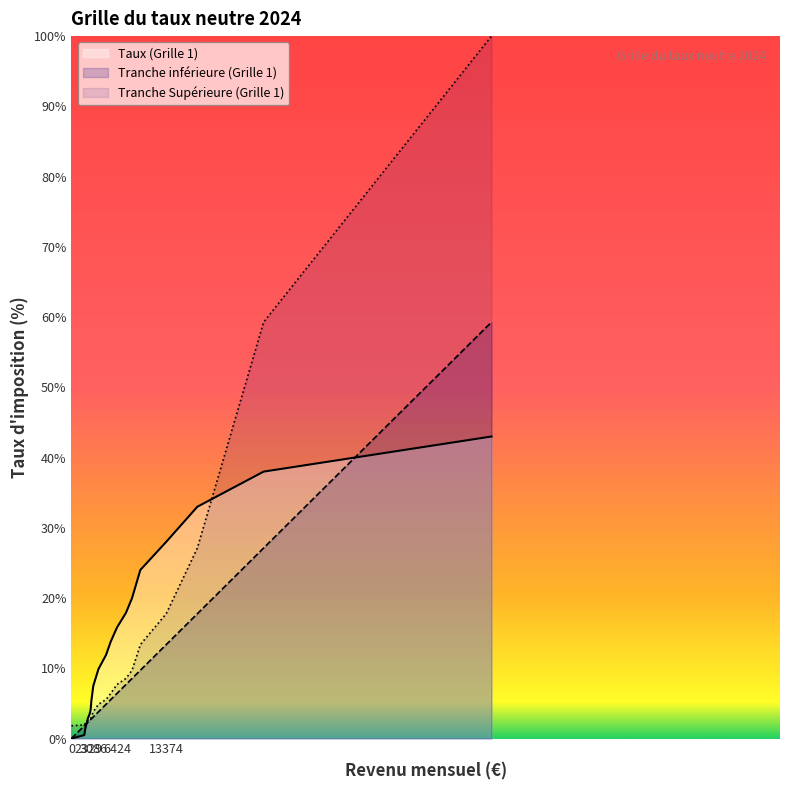

Which series changed the most between 5546 and 9725?

Taux (Grille 1)